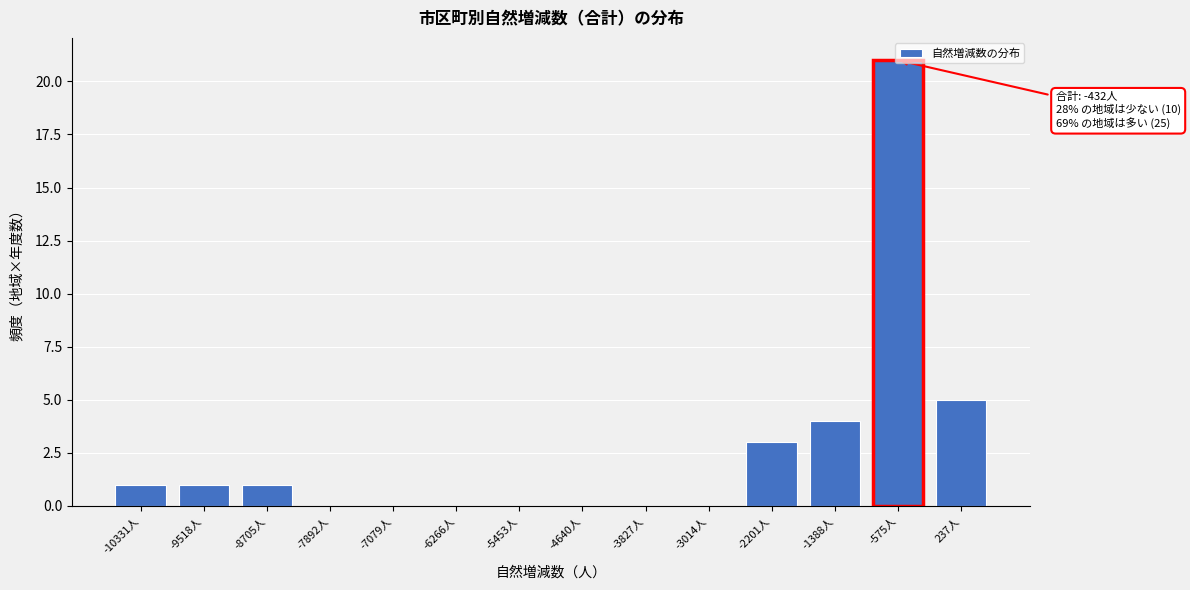

At which label is the value closest to 10?

237人